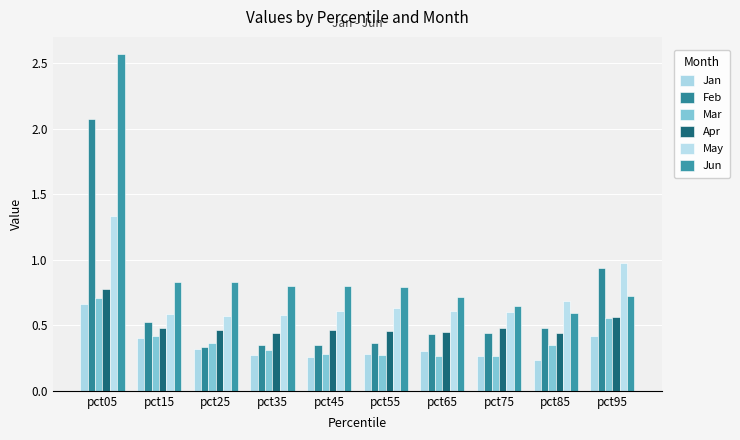

Rank the series by their maximum value, from lowest to highest.

Jan, Mar, Apr, May, Feb, Jun